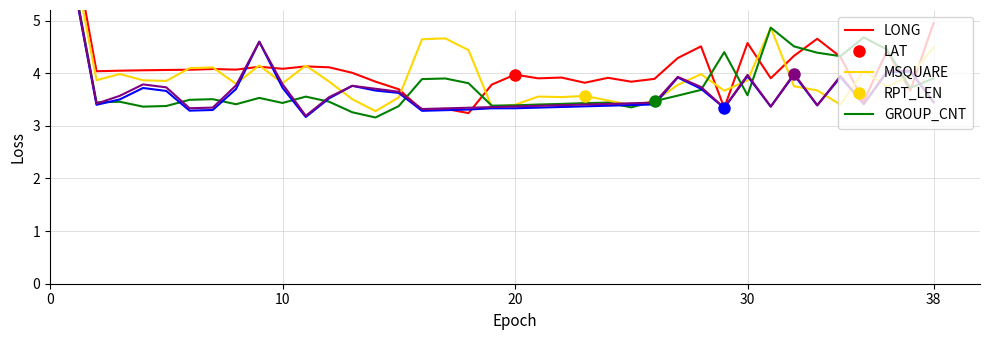

Which series has the largest range (max minus min)?

LONG